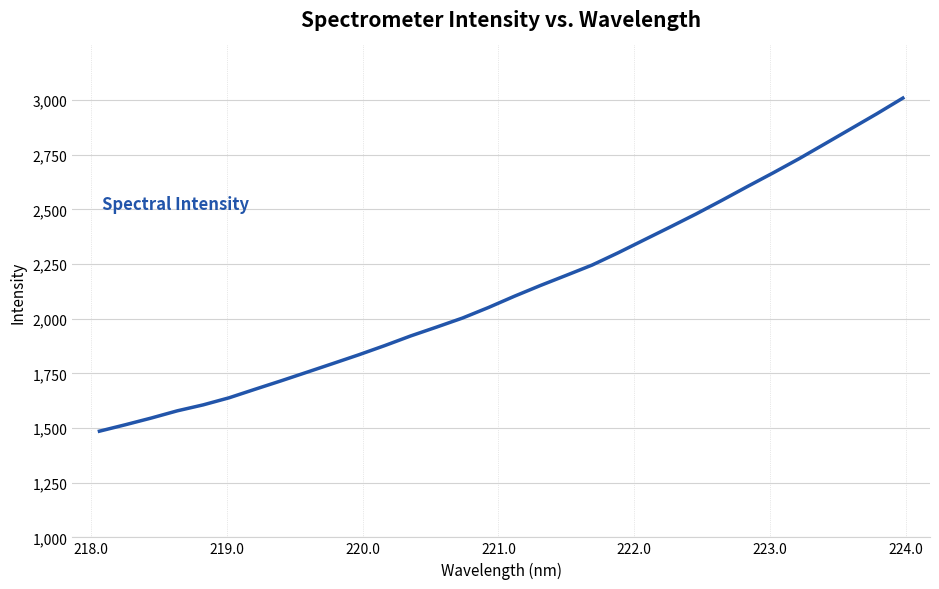

What is the smallest value displayed?

1485.5